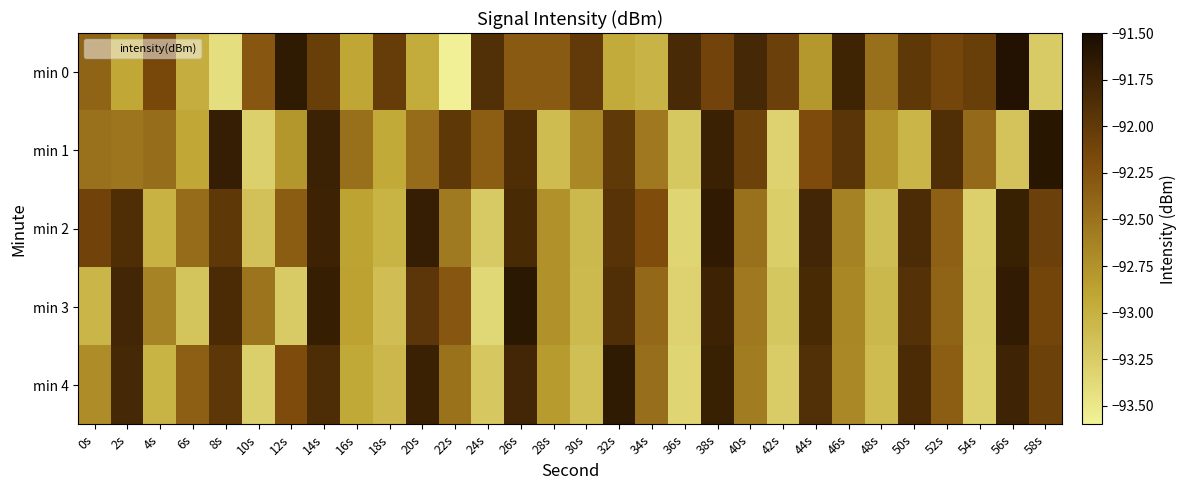

How many data points does each series have?

30